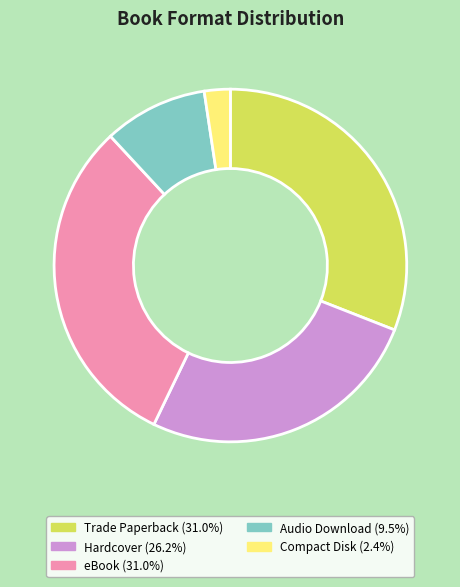

Is the sum of Audio Download and Compact Disk greater than half?

No